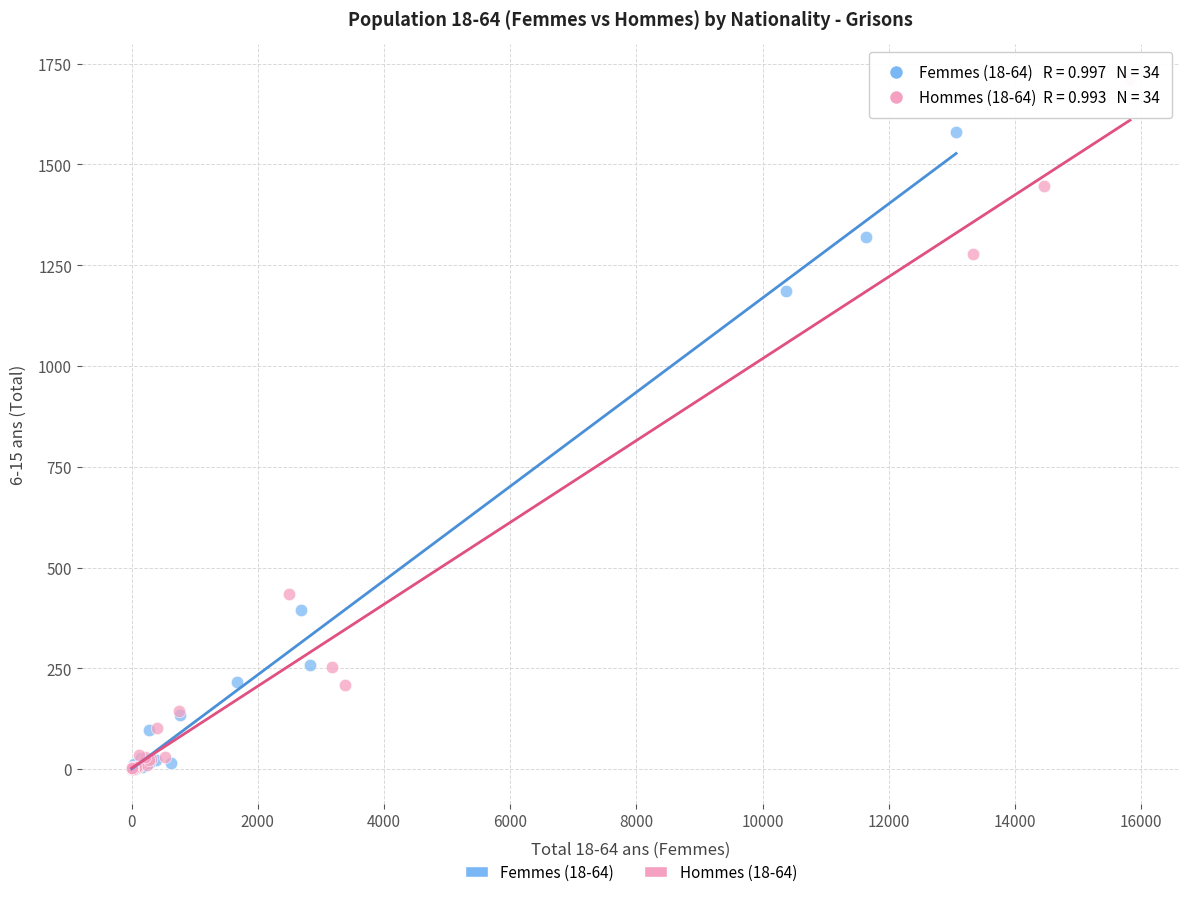

Which series reaches the maximum Y coordinate?

Hommes (18-64)